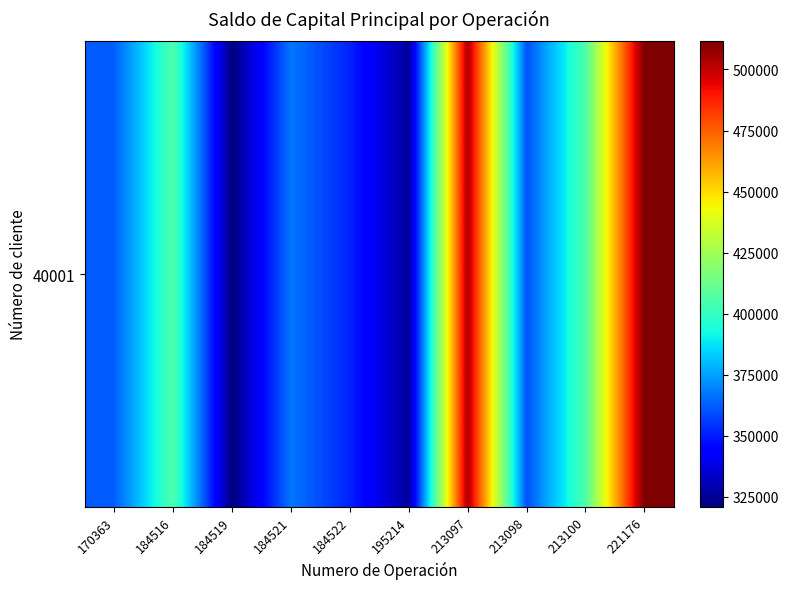

The chart shows a value of 120163.8 at 213097. True or false?

False